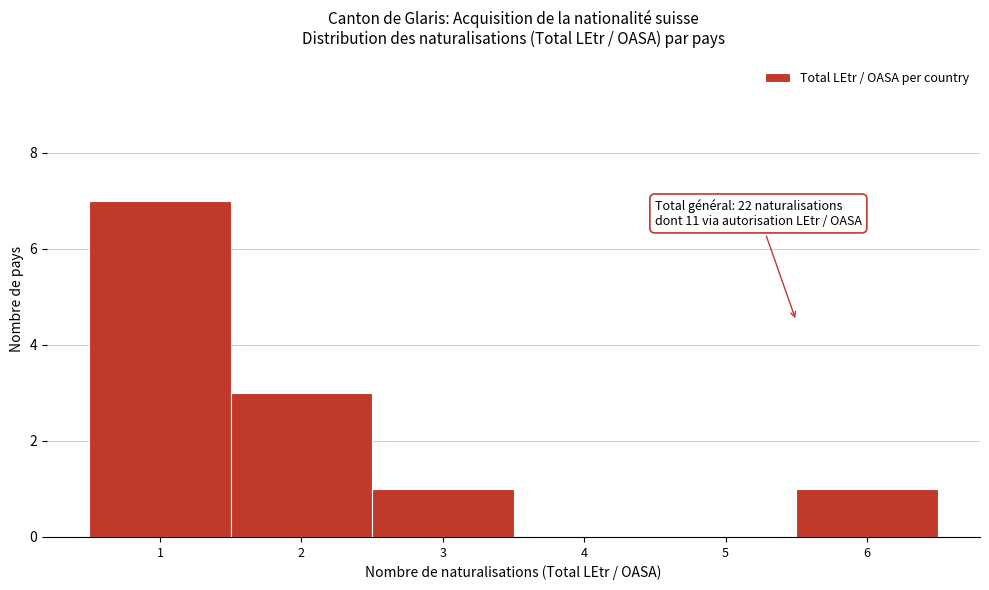

Over which range of the x-axis is the bar tallest?

0.5 to 1.5